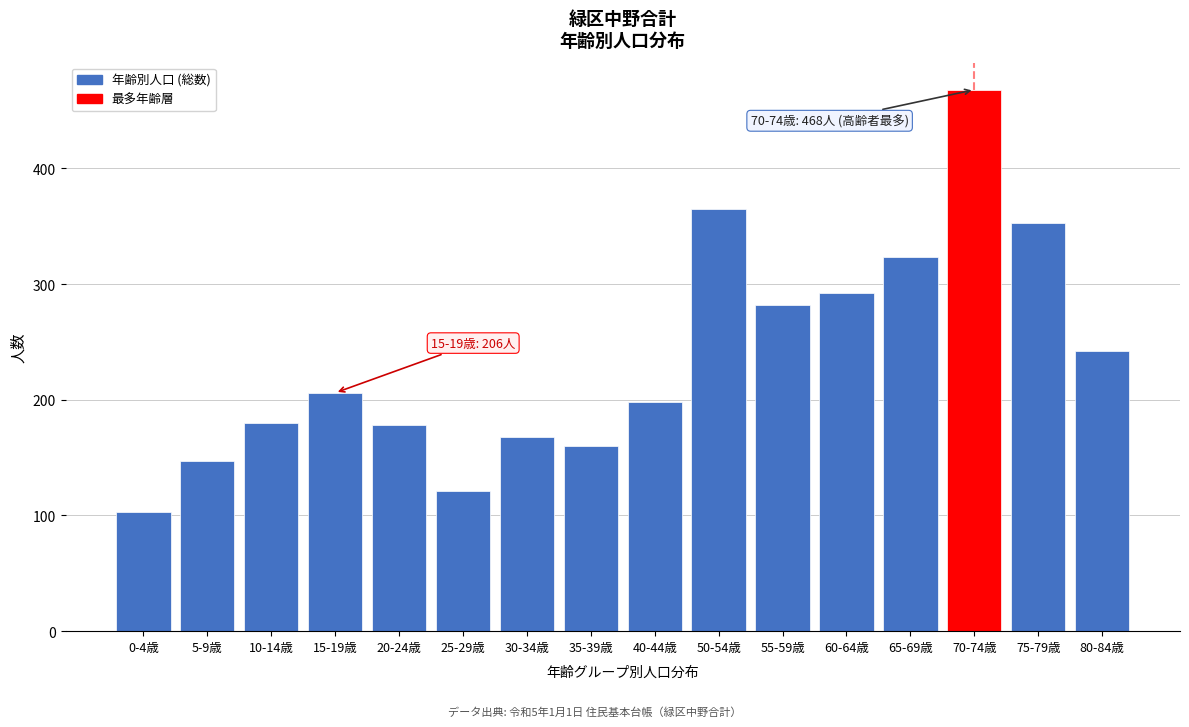

Reading right to left, list all the values displayed in this chart.

80-84歳=242	75-79歳=353	70-74歳=468	65-69歳=323	60-64歳=292	55-59歳=282	50-54歳=365	40-44歳=198	35-39歳=160	30-34歳=168	25-29歳=121	20-24歳=178	15-19歳=206	10-14歳=180	5-9歳=147	0-4歳=103